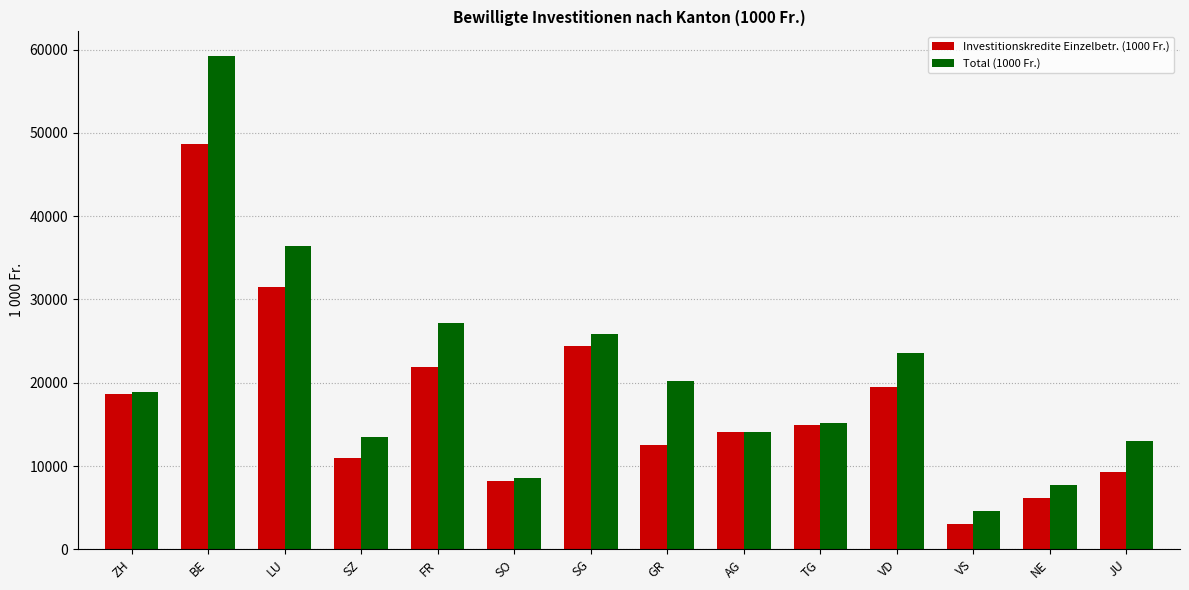

List the series in order of their overall mean, highest first.

Total (1000 Fr.), Investitionskredite Einzelbetr. (1000 Fr.)